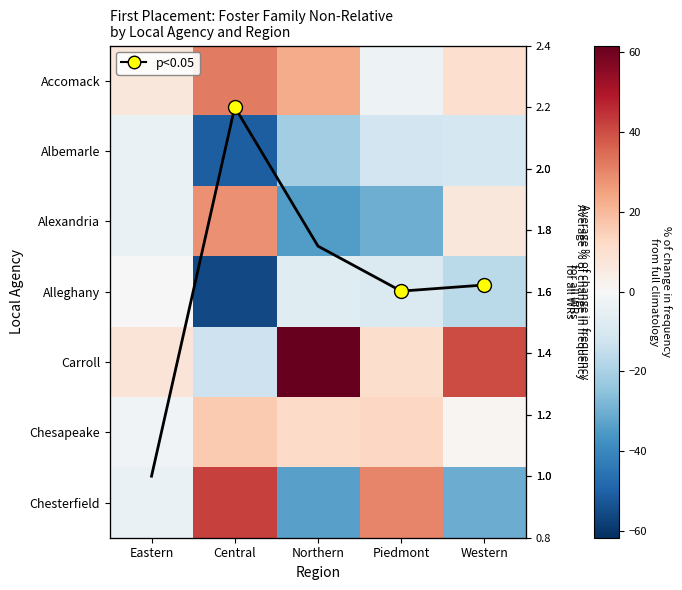

Read the Chesapeake value at Northern.

11.7